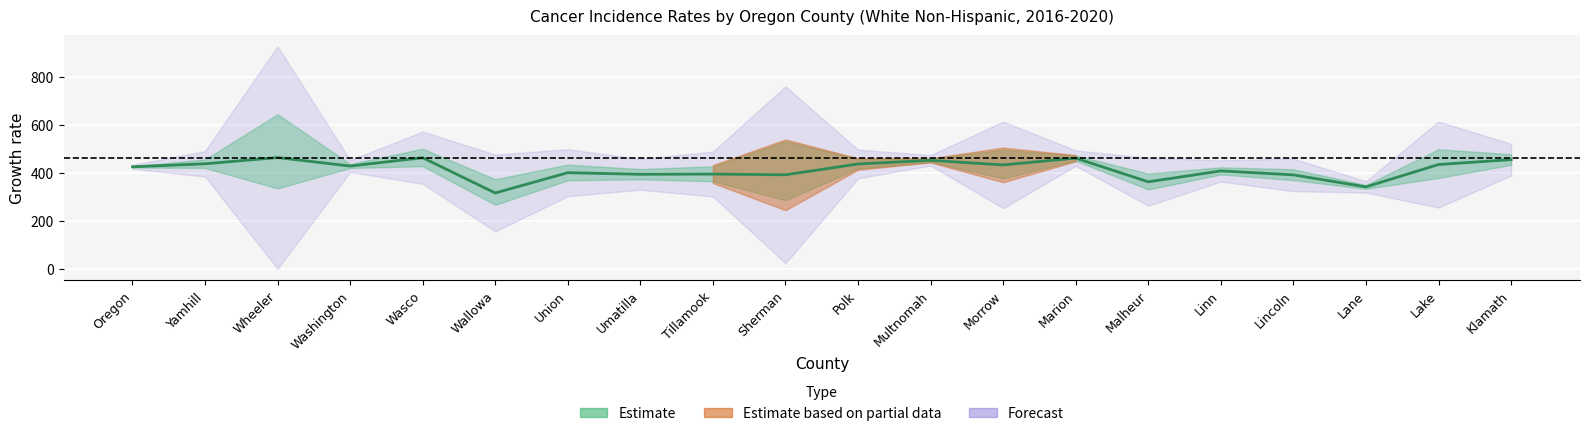

Rank the categories by value from highest to lowest.

Wheeler, Wasco, Marion, Klamath, Multnomah, Yamhill, Polk, Lake, Morrow, Washington, Oregon, Linn, Union, Tillamook, Umatilla, Sherman, Lincoln, Malheur, Lane, Wallowa